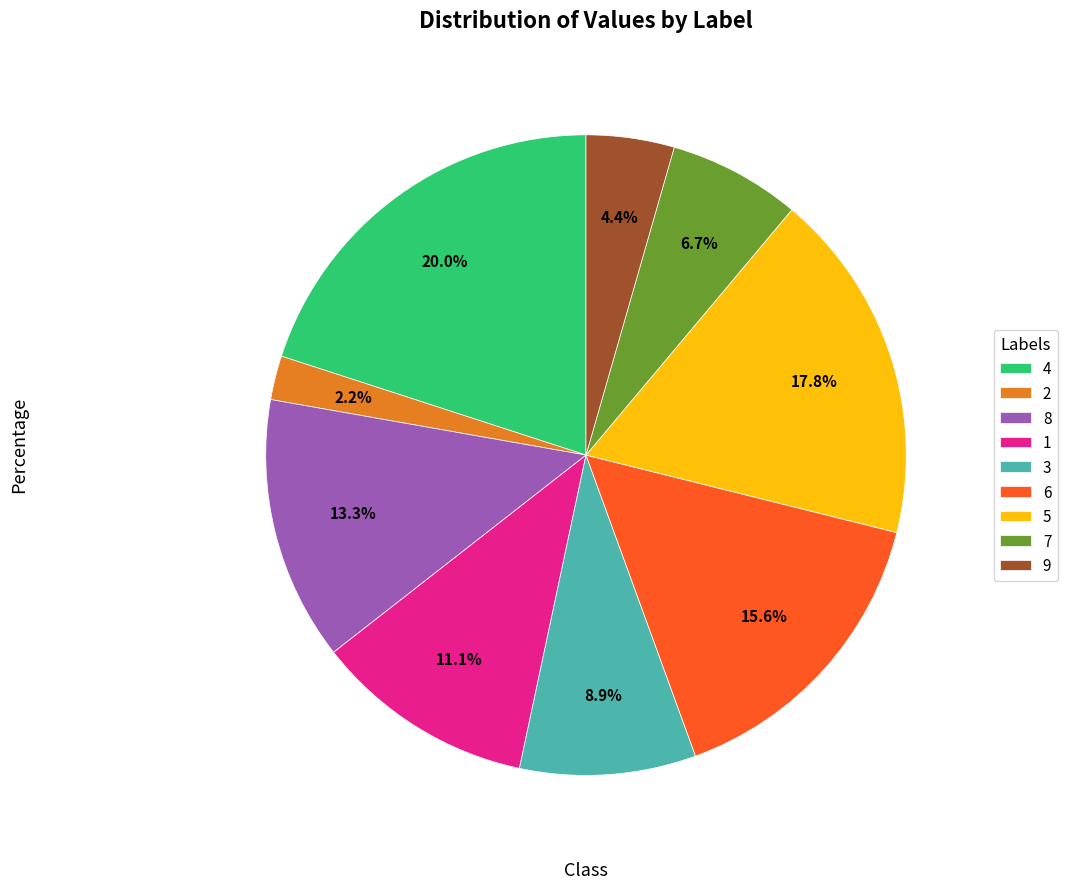

How many slices are in this pie chart?

9